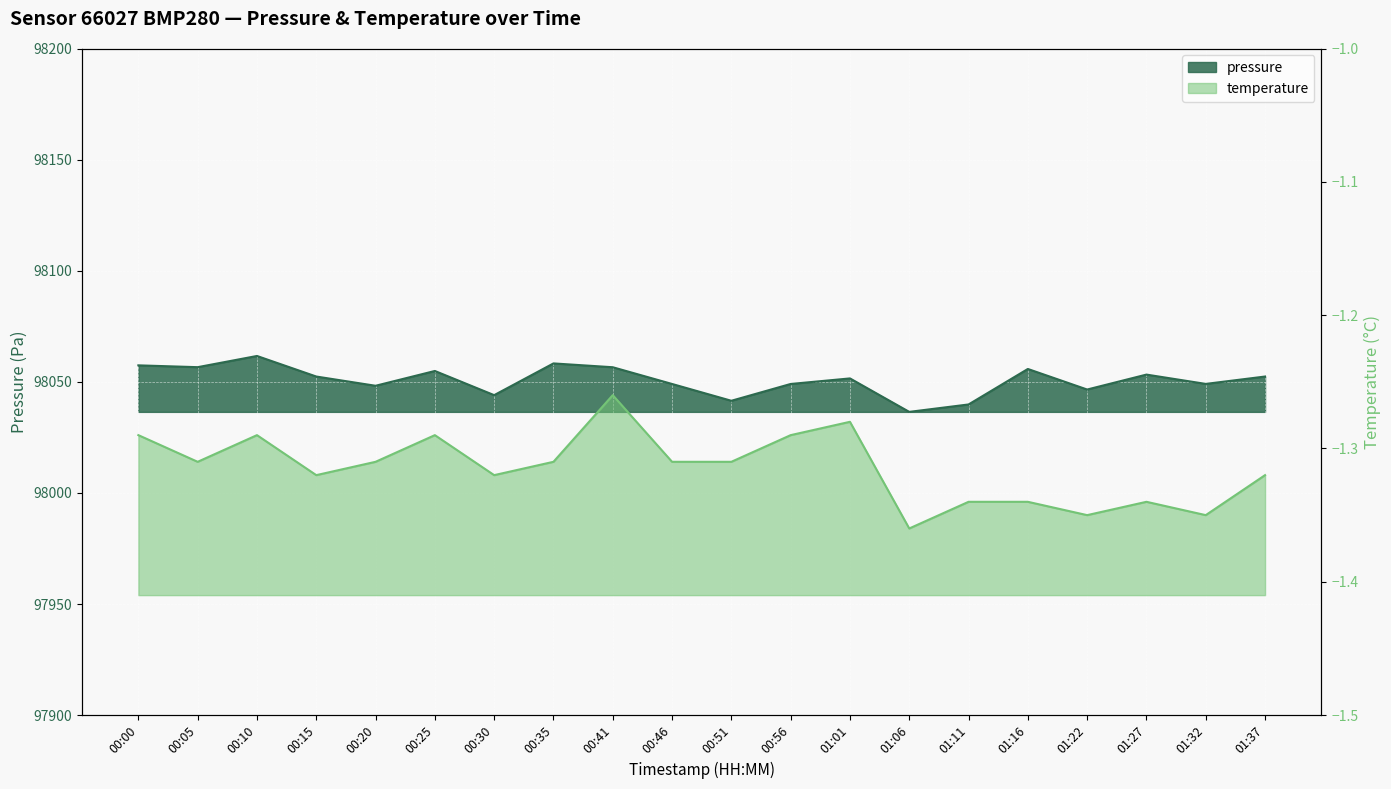

What is the total value across all series at 01:37?

98051.1